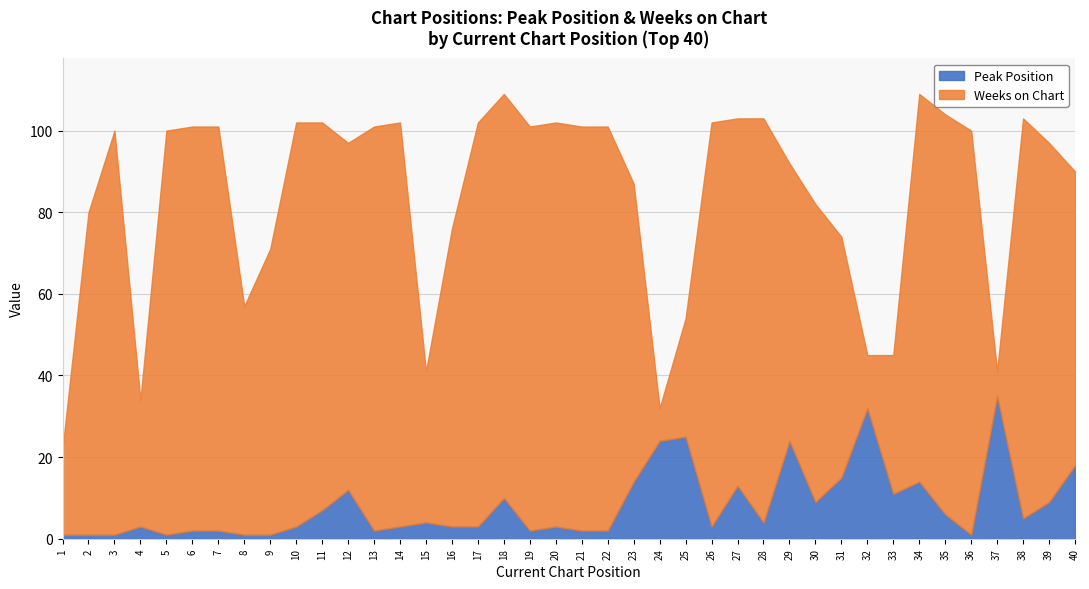

Reading right to left, what are all the values shown in this chart?

Peak Position: 18	9	5	35	1	6	14	11	32	15	9	24	4	13	3	25	24	14	2	2	3	2	10	3	3	4	3	2	12	7	3	1	1	2	2	1	3	1	1	1
Weeks on Chart: 72	88	98	6	99	98	95	34	13	59	73	68	99	90	99	29	8	73	99	99	99	99	99	99	73	37	99	99	85	95	99	70	56	99	99	99	31	99	79	21